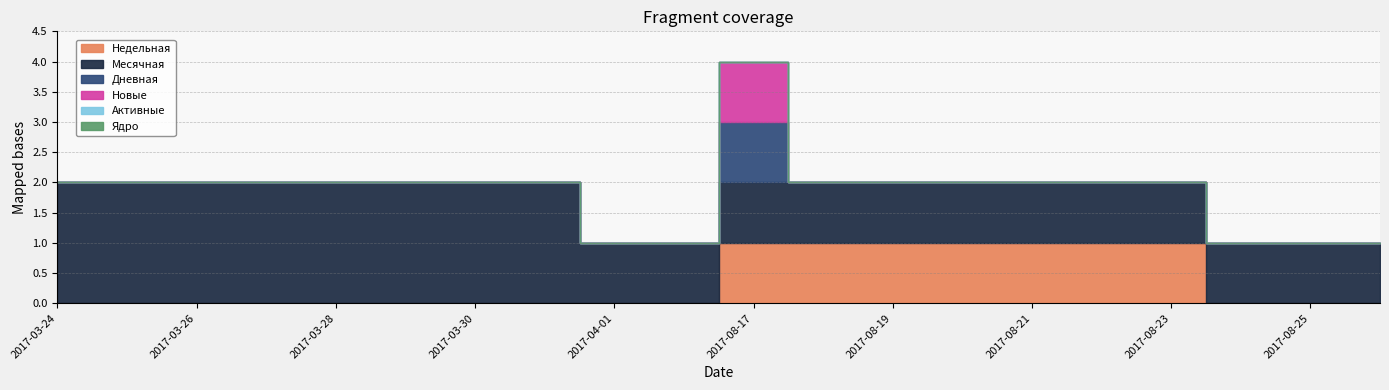

At which category does the chart reach its minimum across all series?

2017-03-24